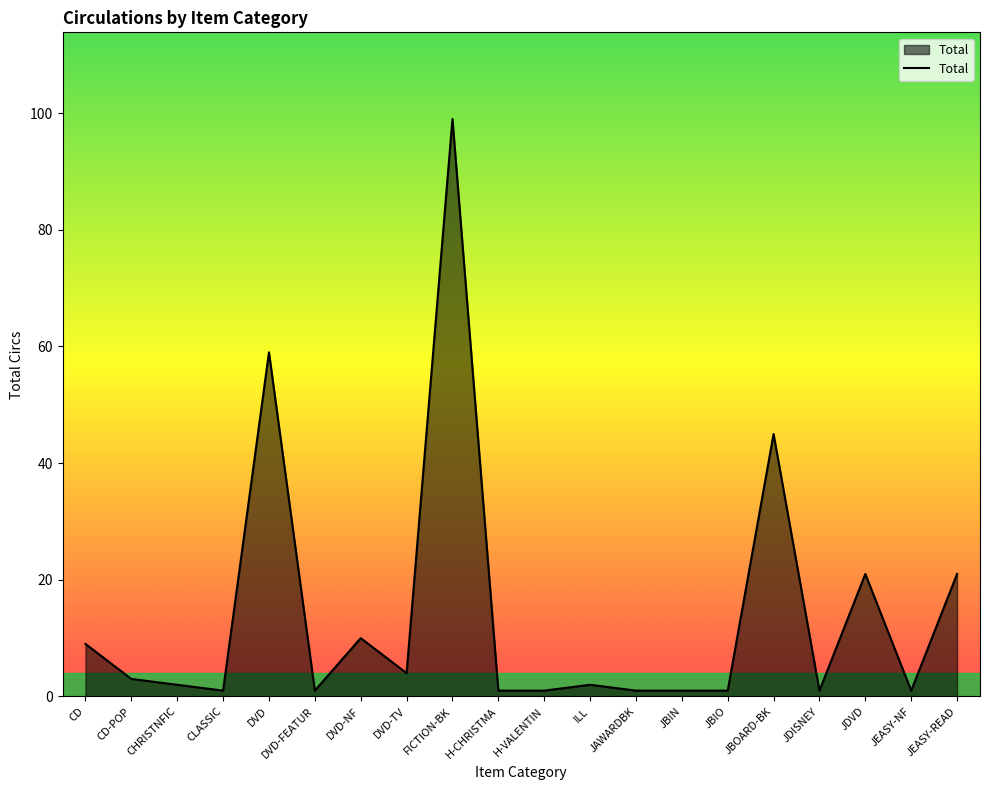

How many series are shown in this chart?

1